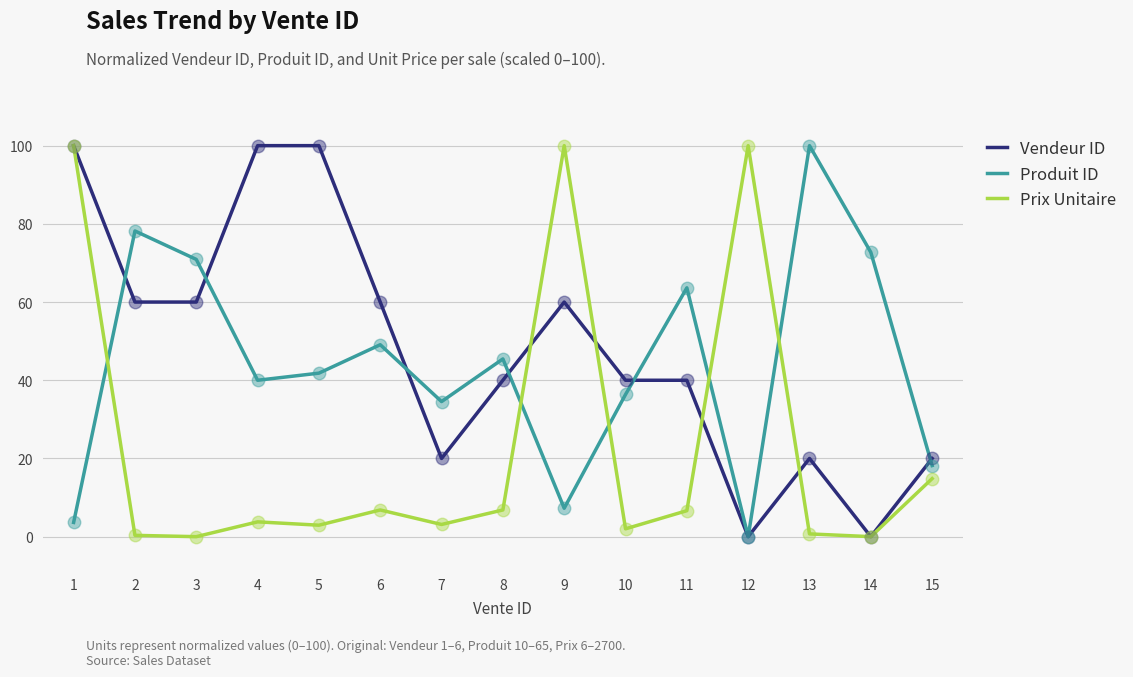

Is the value of Produit ID at 7 greater than the value of Vendeur ID at 14?

Yes